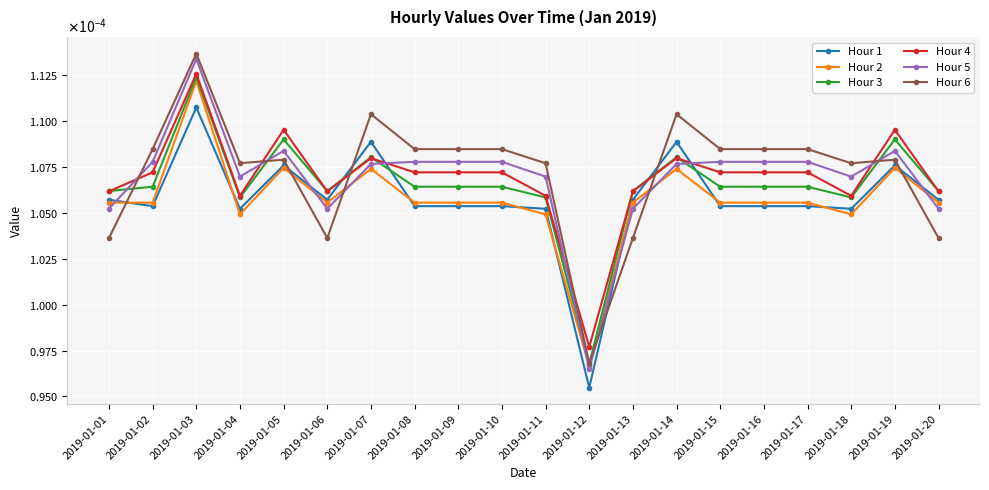

The value of Hour 4 at 2019-01-12 is 0.0. True or false?

True